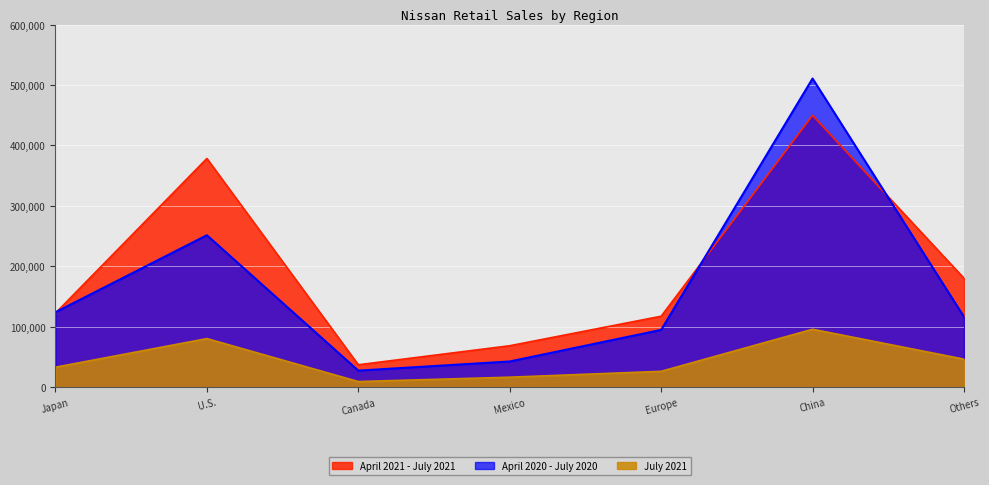

What is the difference between the second highest and second lowest values in the April 2021 - July 2021 series?

309959